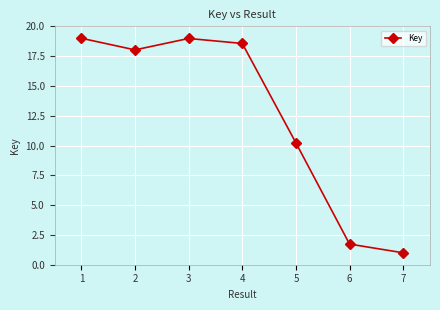

How many lines are shown in the chart?

1